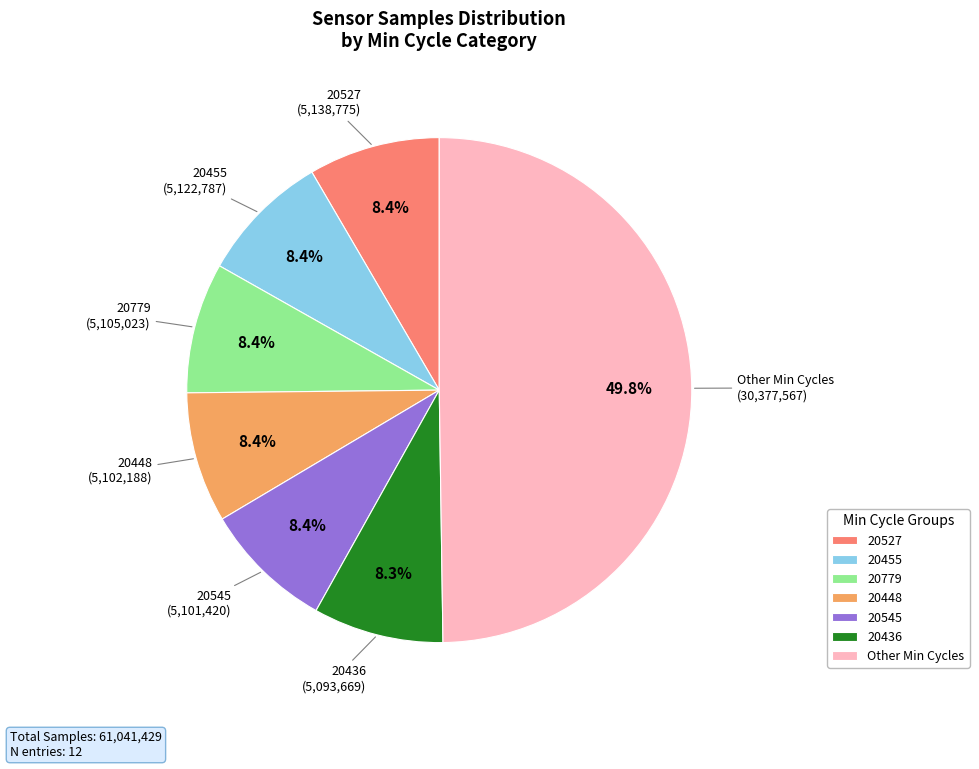

What percentage is the 20455 slice, to the nearest percent?

8%